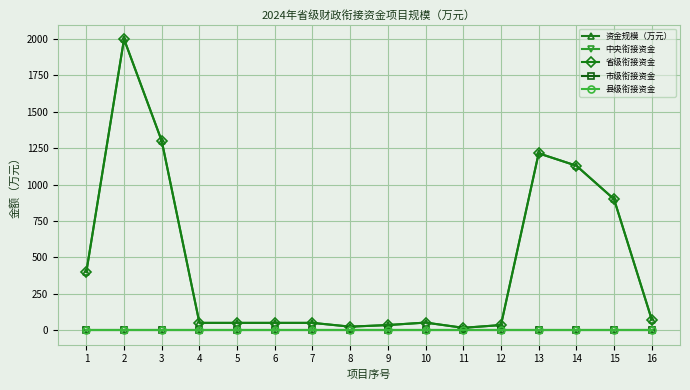

Where is 县级衔接资金 nearest to the value 0?

1